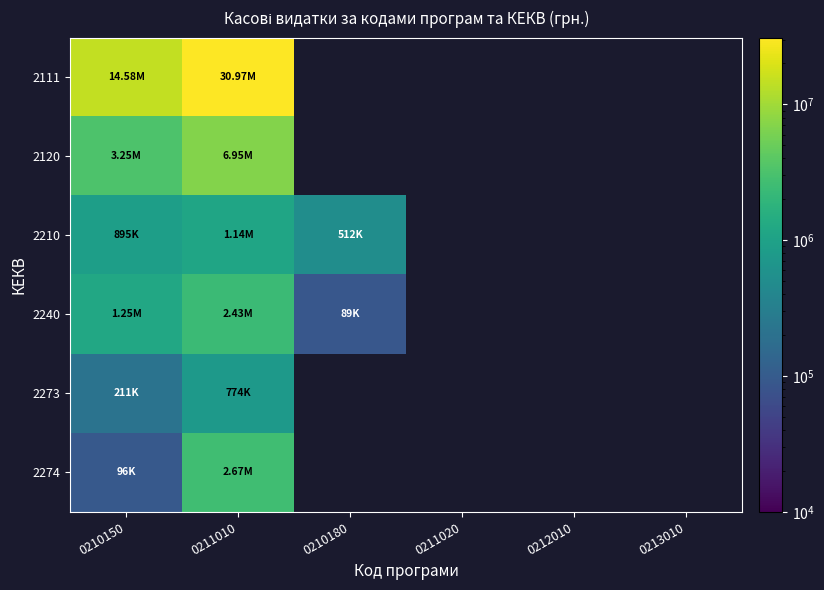

What is the spread (max minus min) of values at 0211010?

30194675.0